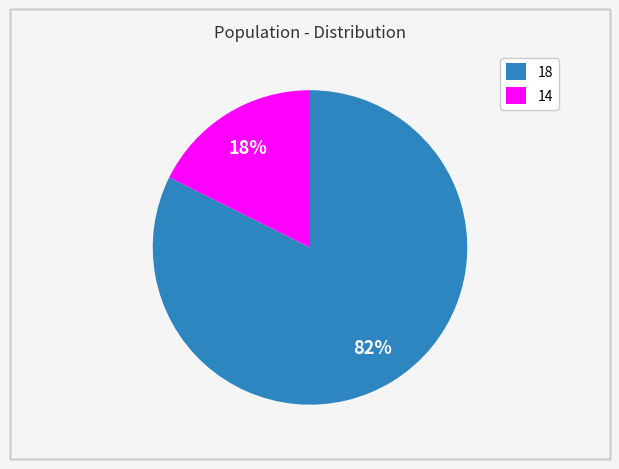

Between 18 and 14, which is larger?

18